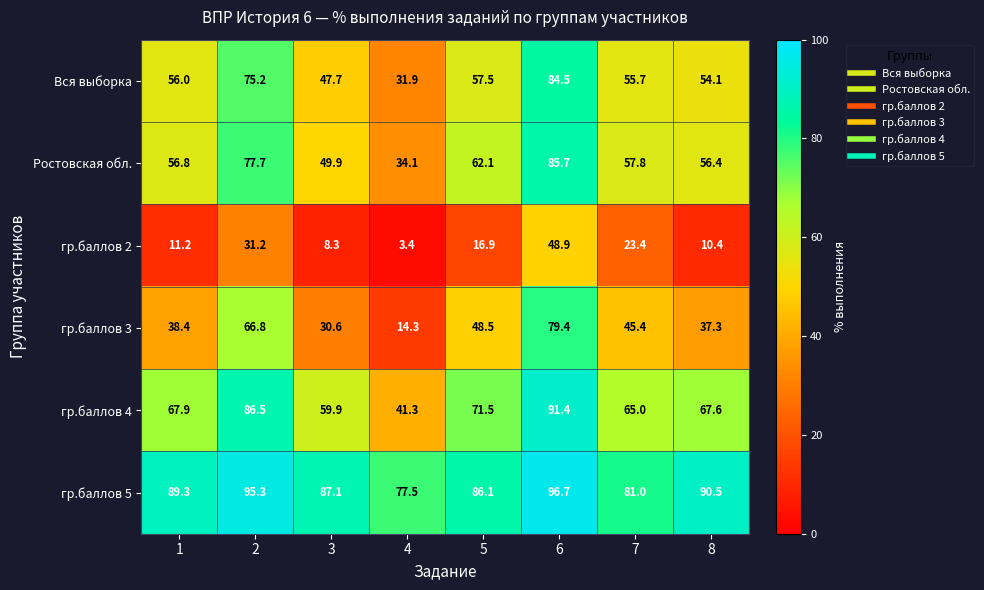

What is the approximate value of Вся выборка at 1?

56.0